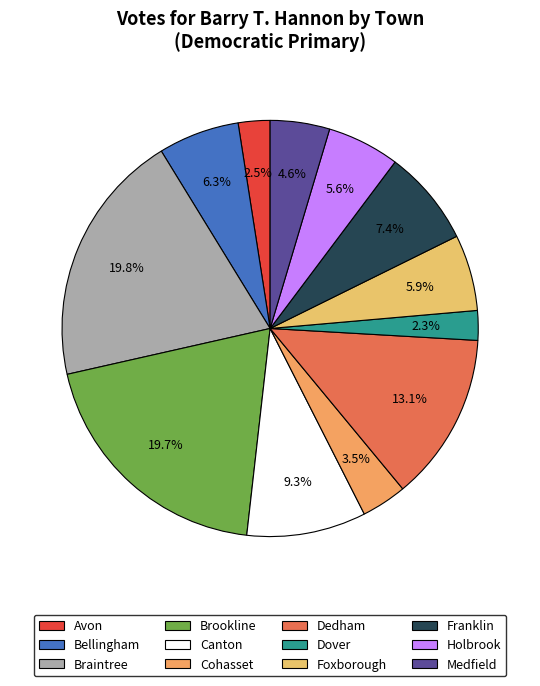

Is it true that Franklin is 7% of the pie?

True